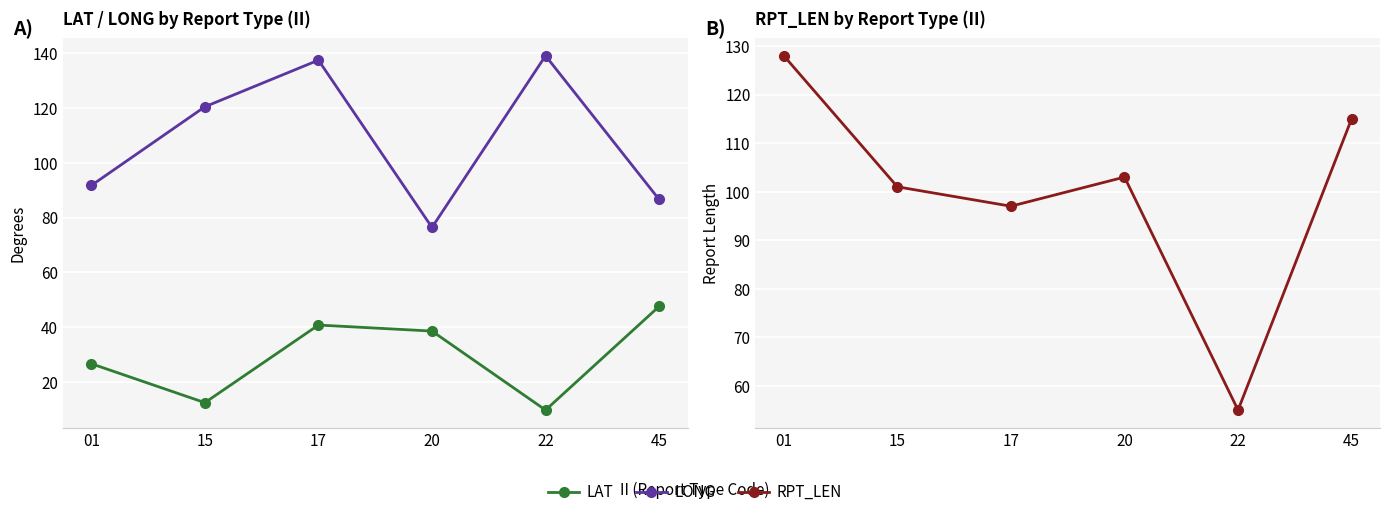

What is the difference between the highest and lowest values at 20?

64.4